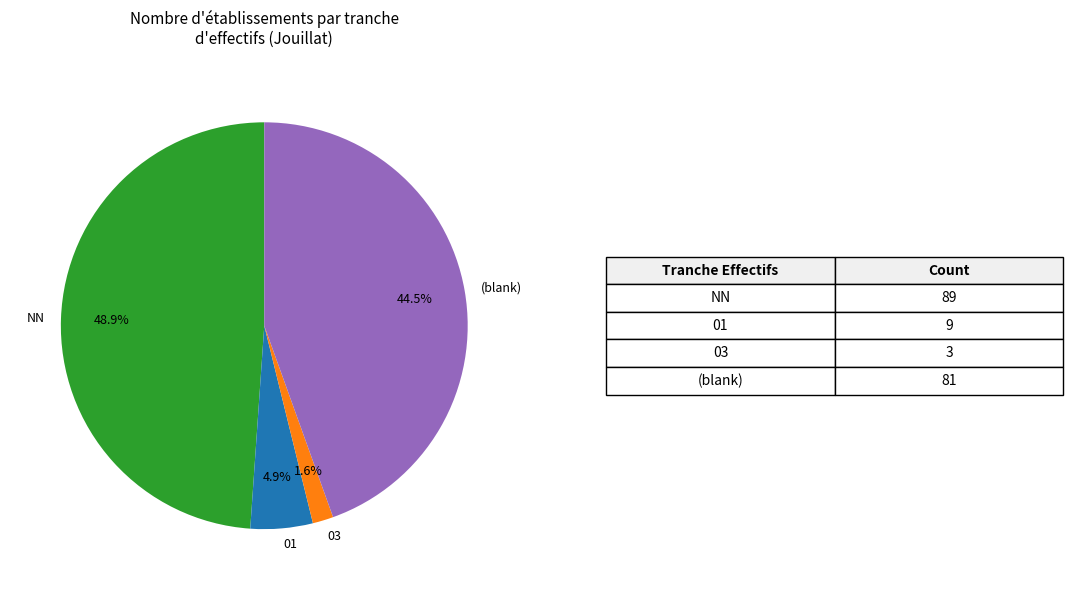

What is the largest slice in the pie chart?

NN